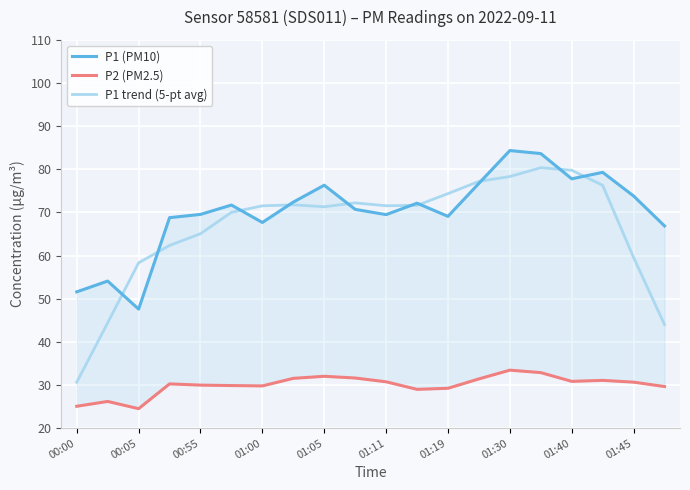

At which label is P1 trend (5-pt avg) closest to 55?

00:05